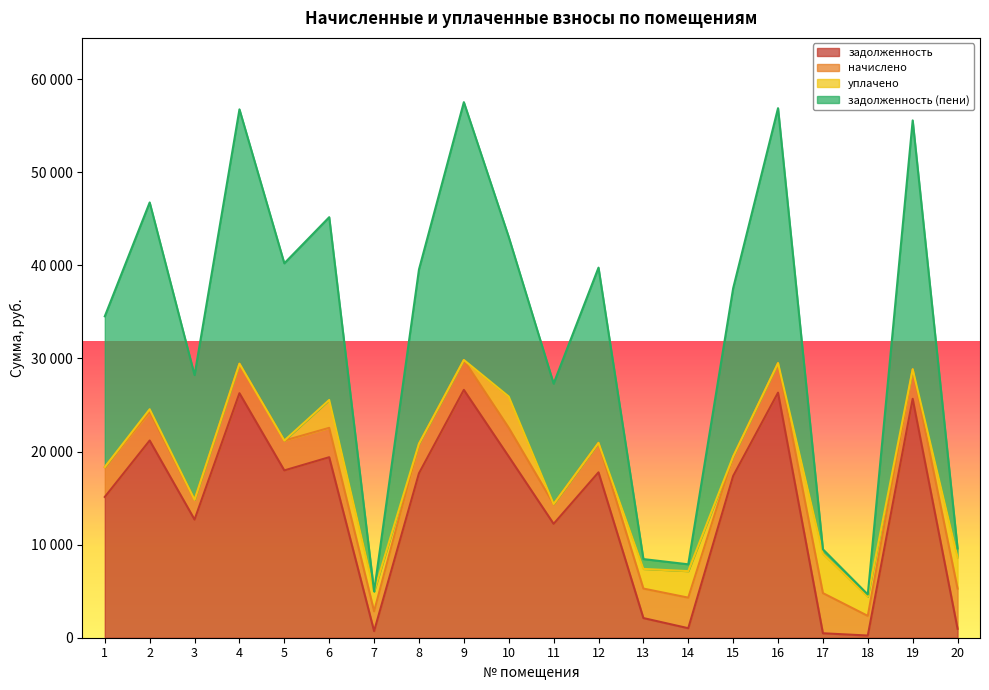

How many interior local valleys does the задолженность series have?

6